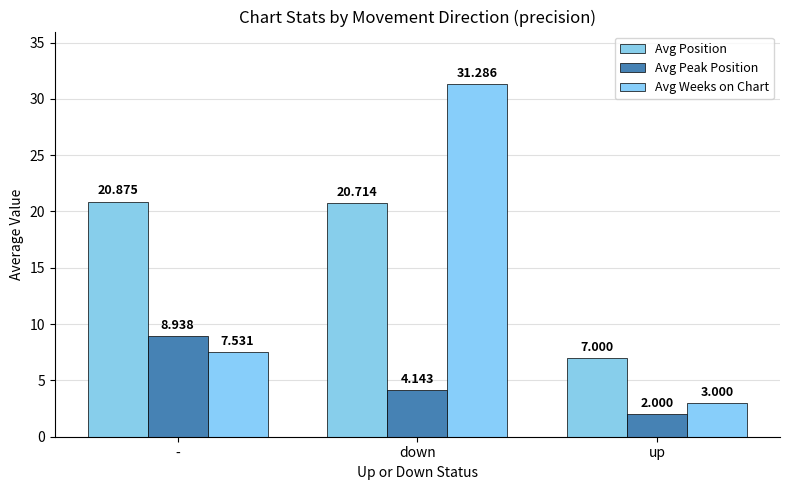

What is the label of the 3rd bar from the right?

-